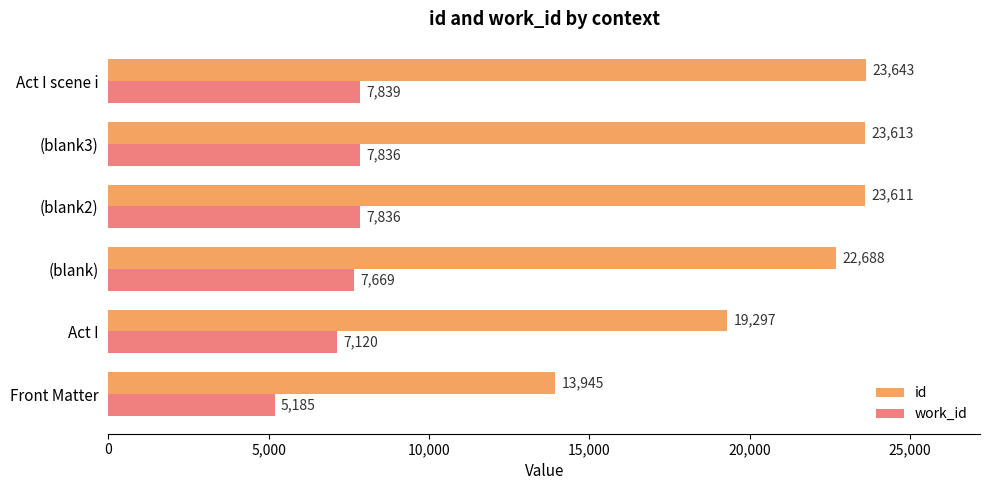

Which category has the highest value across all series?

Act I scene i